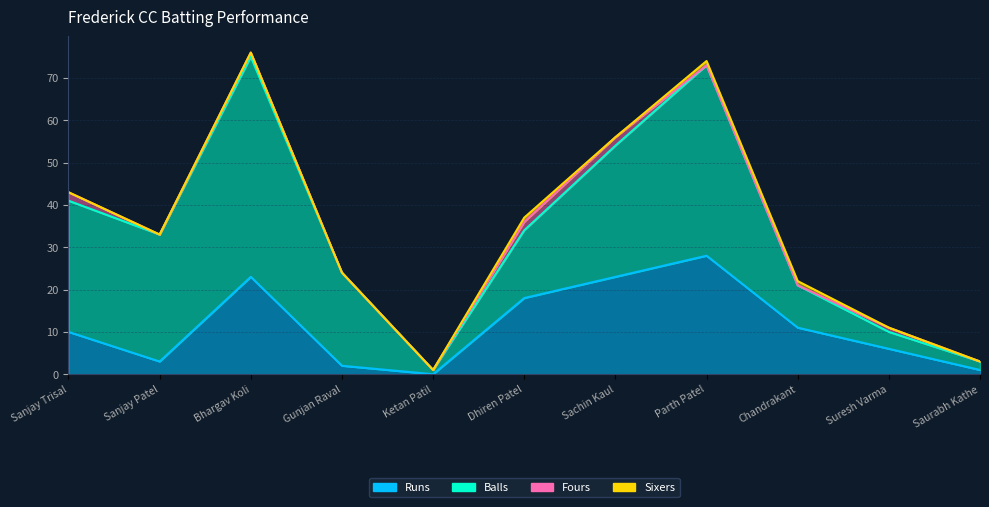

What is the total value across all series at Bhargav Koli?

76